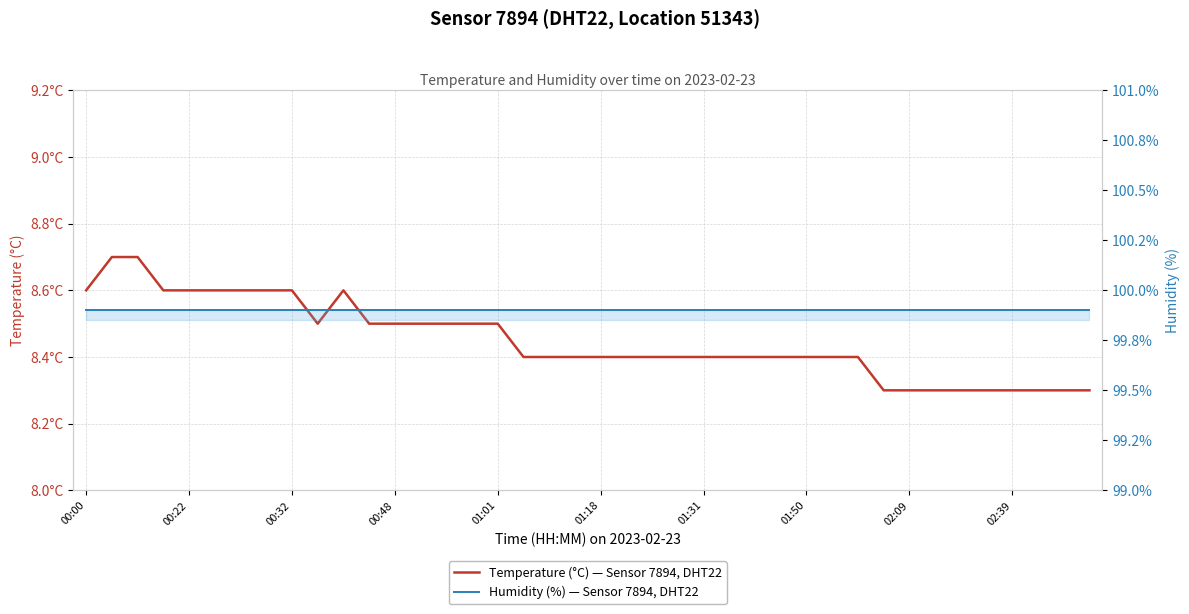

What is the smallest value displayed?

8.3